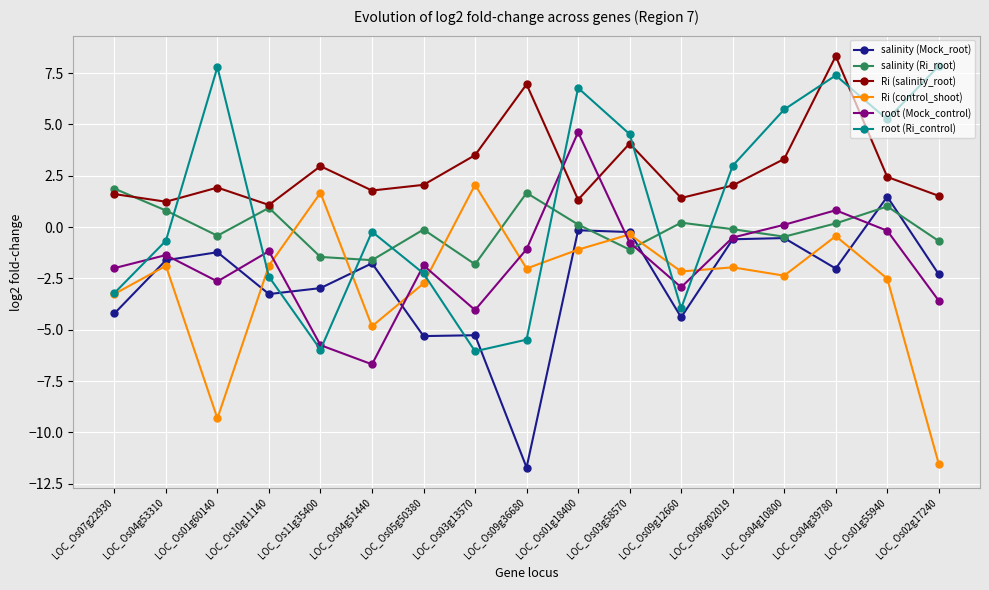

In Ri (control_shoot), how many points are lower than both neighbors (excluding endpoints)?

5